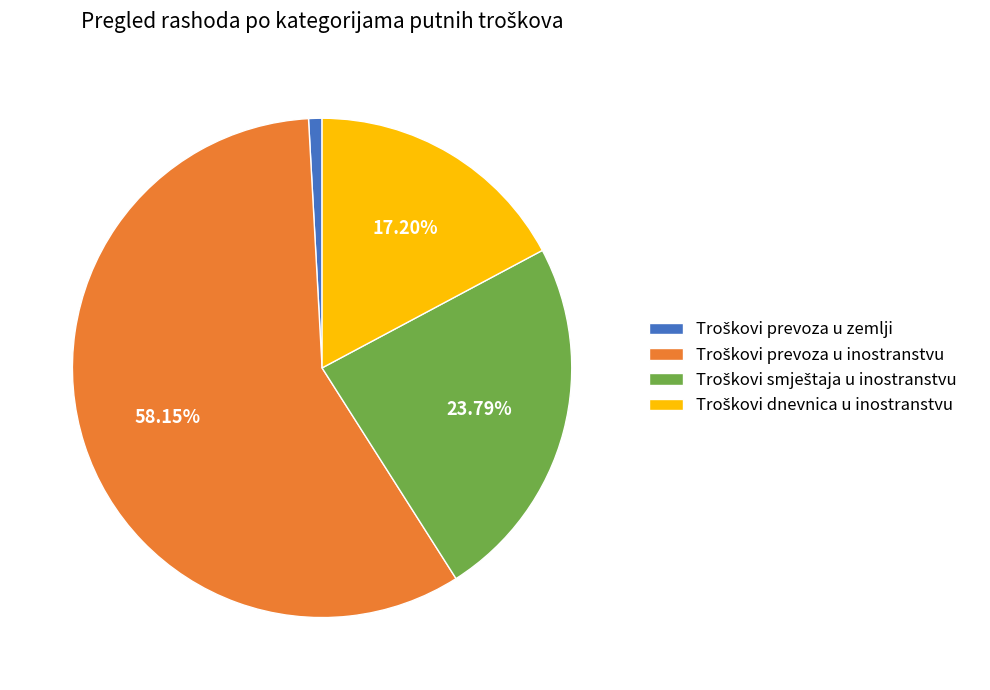

Does any single category account for the majority?

Yes